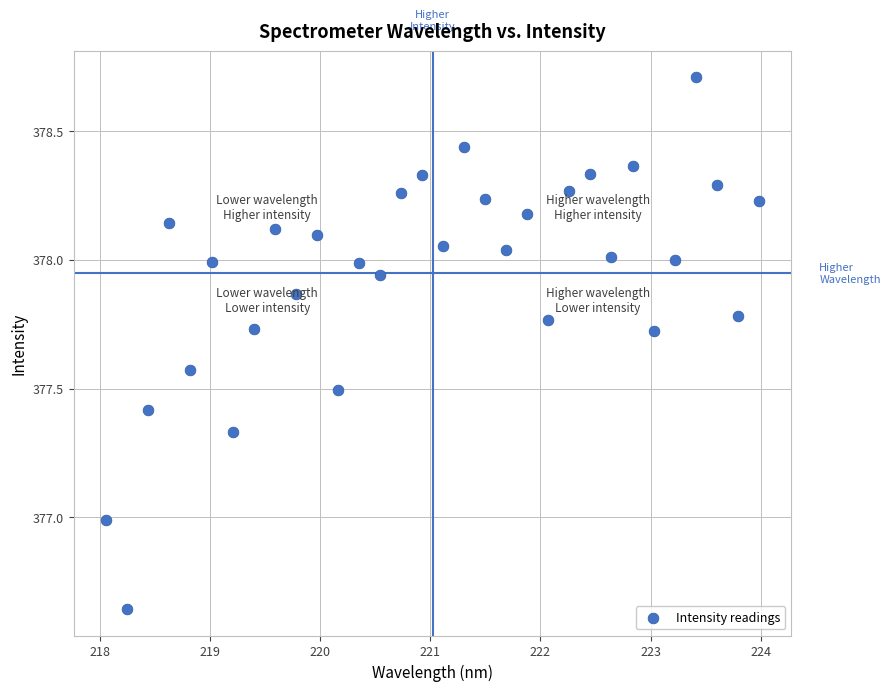

What is the range of X values (max minus min)?

5.9